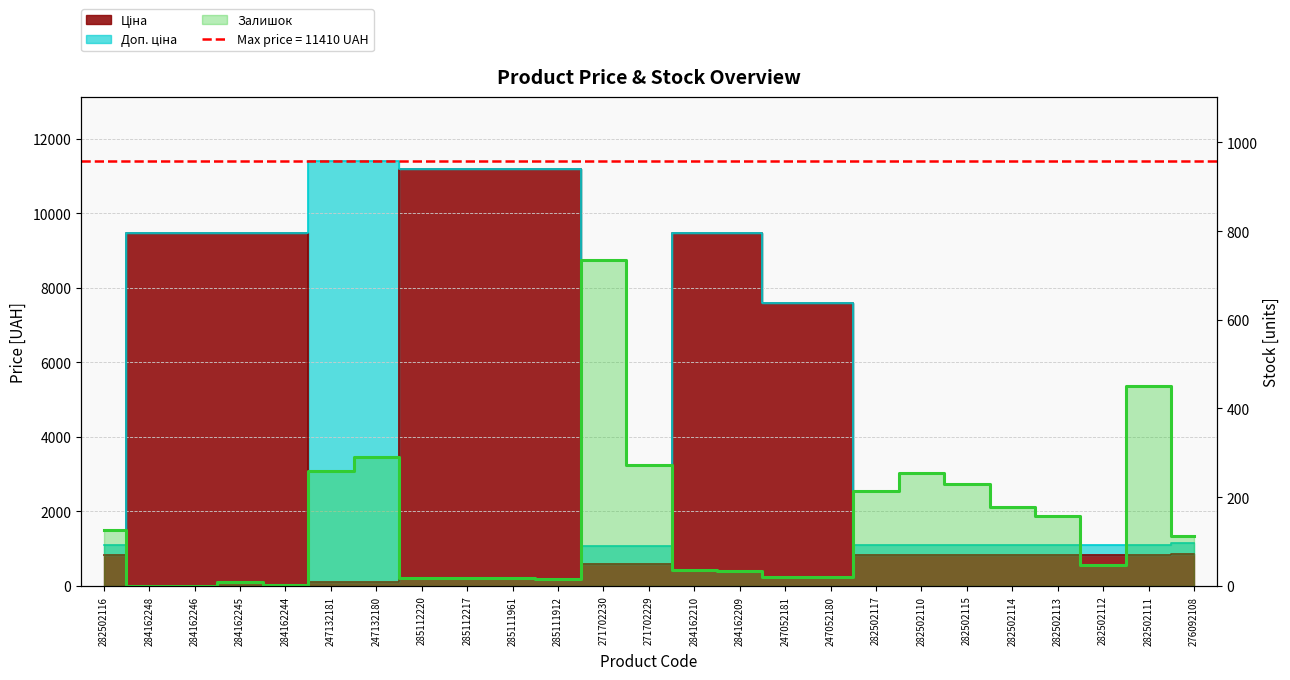

Reading left to right, transcribe all the data shown in this chart.

125	0	0	8	2	260	290	17	17	17	15	735	272	36	33	20	21	214	255	229	178	158	46	450	112